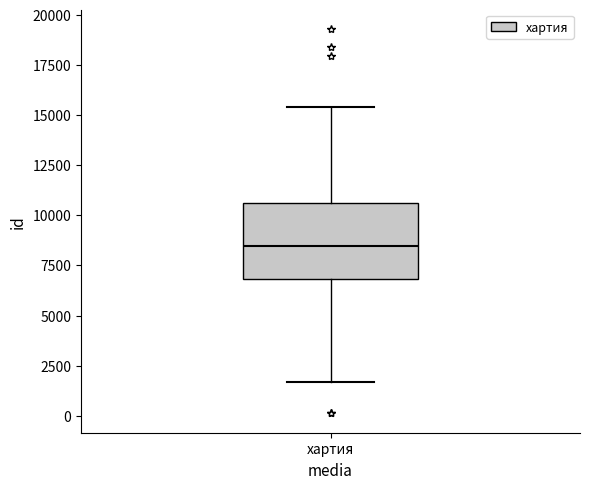

Read this box plot against the y-axis: the position of the median line, the range covered by the box, and the ends of both whiskers. The values are not printed on the chart, so give them approximately, as read against the axis.

median 8500, box 7000 to 10500, whiskers 1500 to 15500